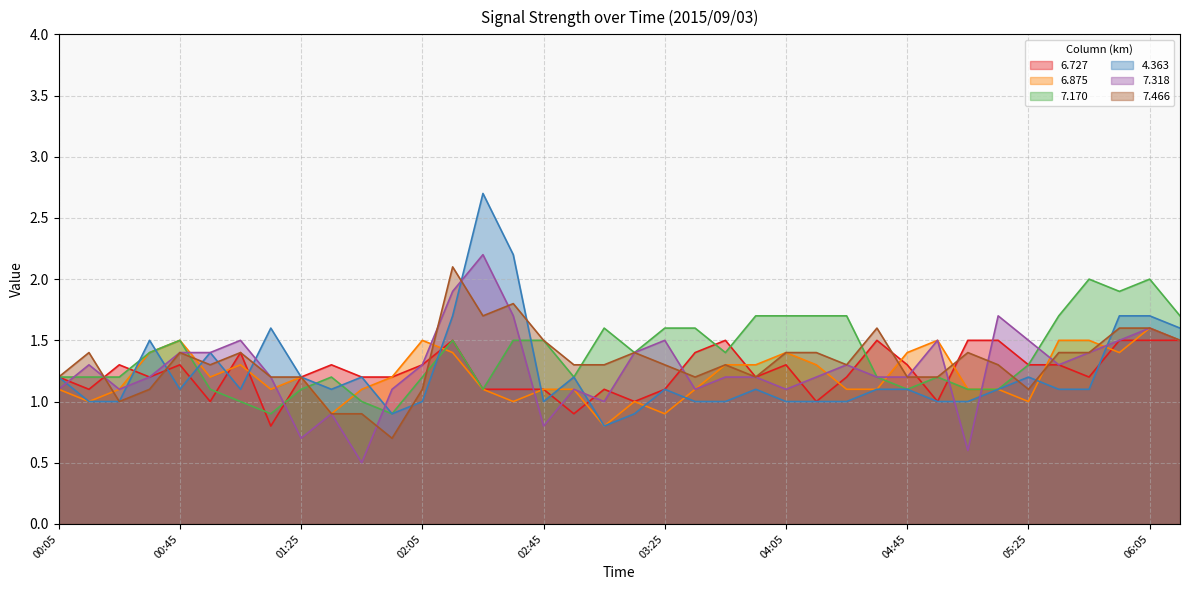

Reading right to left, list all the values displayed in this chart.

6.727: 06:15=1.5	06:05=1.5	05:55=1.5	05:45=1.2	05:35=1.3	05:25=1.3	05:15=1.5	05:05=1.5	04:55=1.0	04:45=1.3	04:35=1.5	04:25=1.2	04:15=1.0	04:05=1.3	03:55=1.2	03:45=1.5	03:35=1.4	03:25=1.1	03:15=1.0	03:05=1.1	02:55=0.9	02:45=1.1	02:35=1.1	02:25=1.1	02:15=1.5	02:05=1.3	01:55=1.2	01:45=1.2	01:35=1.3	01:25=1.2	01:15=0.8	01:05=1.4	00:55=1.0	00:45=1.3	00:35=1.2	00:25=1.3	00:15=1.1	00:05=1.2
6.875: 06:15=1.5	06:05=1.6	05:55=1.4	05:45=1.5	05:35=1.5	05:25=1.0	05:15=1.1	05:05=1.1	04:55=1.5	04:45=1.4	04:35=1.1	04:25=1.1	04:15=1.3	04:05=1.4	03:55=1.3	03:45=1.3	03:35=1.1	03:25=0.9	03:15=1.0	03:05=0.8	02:55=1.1	02:45=1.1	02:35=1.0	02:25=1.1	02:15=1.4	02:05=1.5	01:55=1.2	01:45=1.1	01:35=0.9	01:25=1.2	01:15=1.1	01:05=1.3	00:55=1.2	00:45=1.5	00:35=1.4	00:25=1.1	00:15=1.0	00:05=1.1
7.170: 06:15=1.7	06:05=2.0	05:55=1.9	05:45=2.0	05:35=1.7	05:25=1.3	05:15=1.1	05:05=1.1	04:55=1.2	04:45=1.1	04:35=1.2	04:25=1.7	04:15=1.7	04:05=1.7	03:55=1.7	03:45=1.4	03:35=1.6	03:25=1.6	03:15=1.4	03:05=1.6	02:55=1.2	02:45=1.5	02:35=1.5	02:25=1.1	02:15=1.5	02:05=1.2	01:55=0.9	01:45=1.0	01:35=1.2	01:25=1.1	01:15=0.9	01:05=1.0	00:55=1.1	00:45=1.5	00:35=1.4	00:25=1.2	00:15=1.2	00:05=1.2
4.363: 06:15=1.6	06:05=1.7	05:55=1.7	05:45=1.1	05:35=1.1	05:25=1.2	05:15=1.1	05:05=1.0	04:55=1.0	04:45=1.1	04:35=1.1	04:25=1.0	04:15=1.0	04:05=1.0	03:55=1.1	03:45=1.0	03:35=1.0	03:25=1.1	03:15=0.9	03:05=0.8	02:55=1.2	02:45=1.0	02:35=2.2	02:25=2.7	02:15=1.7	02:05=1.0	01:55=0.9	01:45=1.2	01:35=1.1	01:25=1.2	01:15=1.6	01:05=1.1	00:55=1.4	00:45=1.1	00:35=1.5	00:25=1.0	00:15=1.0	00:05=1.2
7.318: 06:15=1.5	06:05=1.6	05:55=1.5	05:45=1.4	05:35=1.3	05:25=1.5	05:15=1.7	05:05=0.6	04:55=1.5	04:45=1.2	04:35=1.2	04:25=1.3	04:15=1.2	04:05=1.1	03:55=1.2	03:45=1.2	03:35=1.1	03:25=1.5	03:15=1.4	03:05=1.0	02:55=1.1	02:45=0.8	02:35=1.7	02:25=2.2	02:15=1.9	02:05=1.3	01:55=1.1	01:45=0.5	01:35=0.9	01:25=0.7	01:15=1.2	01:05=1.5	00:55=1.4	00:45=1.4	00:35=1.2	00:25=1.1	00:15=1.3	00:05=1.1
7.466: 06:15=1.5	06:05=1.6	05:55=1.6	05:45=1.4	05:35=1.4	05:25=1.1	05:15=1.3	05:05=1.4	04:55=1.2	04:45=1.2	04:35=1.6	04:25=1.3	04:15=1.4	04:05=1.4	03:55=1.2	03:45=1.3	03:35=1.2	03:25=1.3	03:15=1.4	03:05=1.3	02:55=1.3	02:45=1.5	02:35=1.8	02:25=1.7	02:15=2.1	02:05=1.1	01:55=0.7	01:45=0.9	01:35=0.9	01:25=1.2	01:15=1.2	01:05=1.4	00:55=1.3	00:45=1.4	00:35=1.1	00:25=1.0	00:15=1.4	00:05=1.2